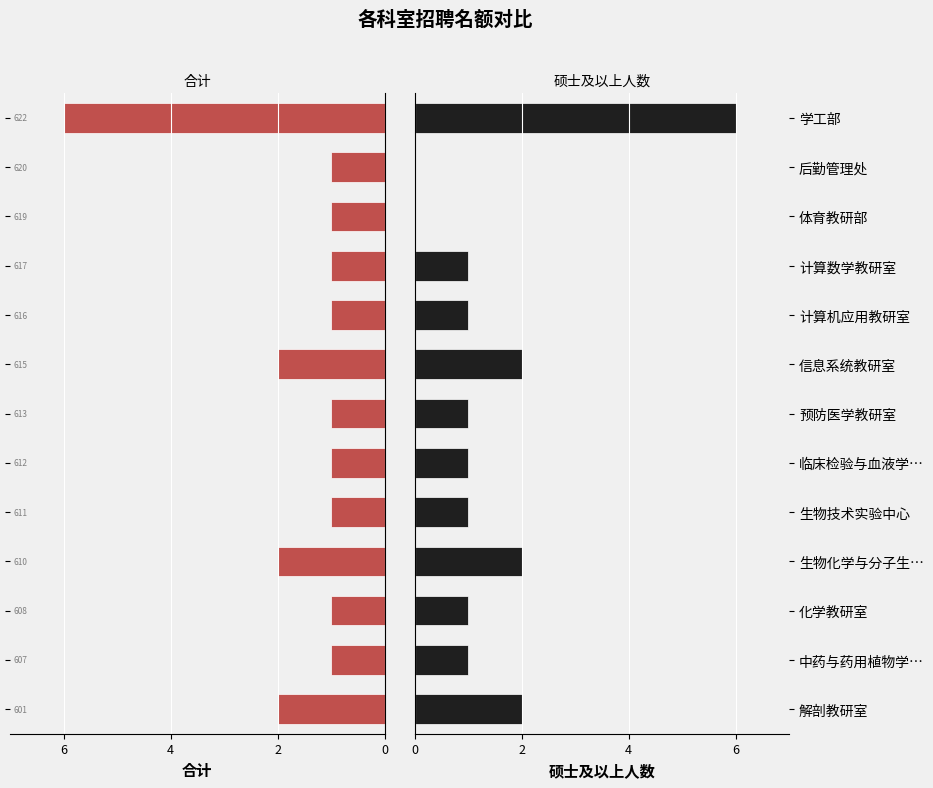

What is the approximate value of 硕士及以上人数 at 临床检验与血液学…?

1